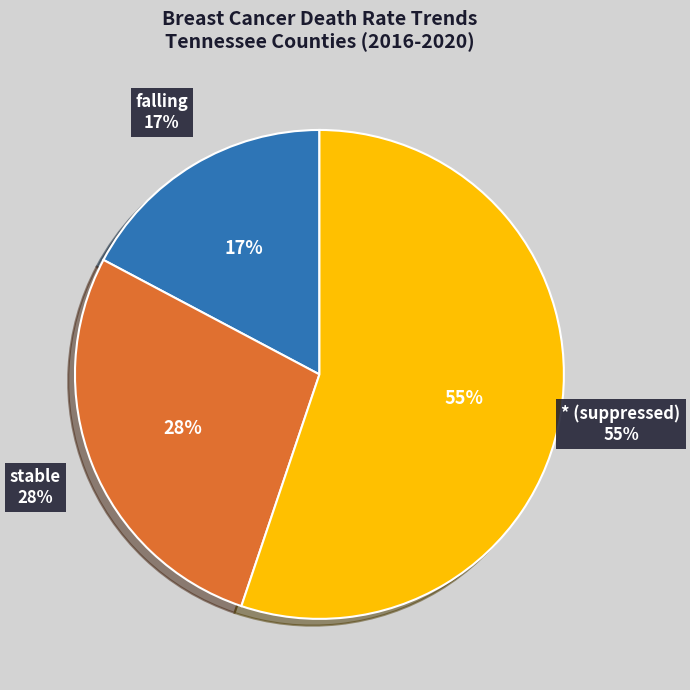

Count the number of slices in the pie.

5